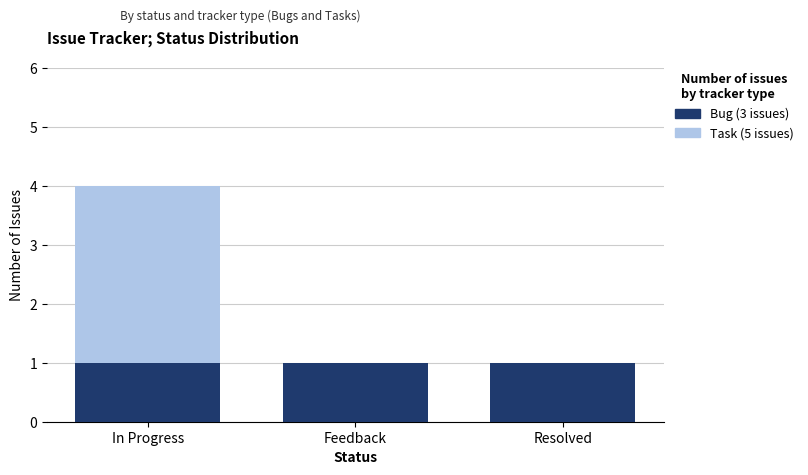

The Bug series shows 1 at Resolved. True or false?

True